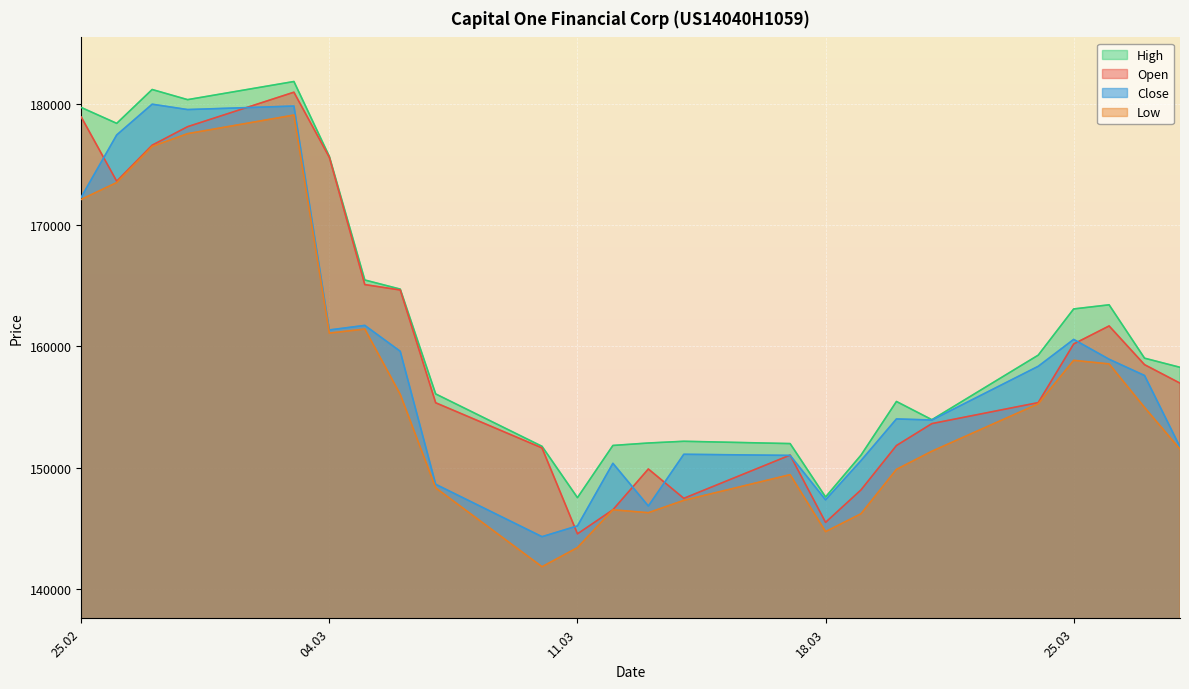

True or false: Open and Low intersect in this chart.

False